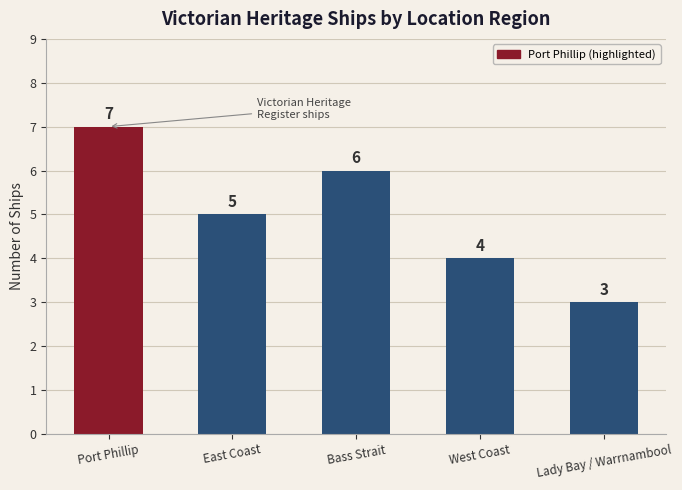

Count the number of categories in the chart.

5